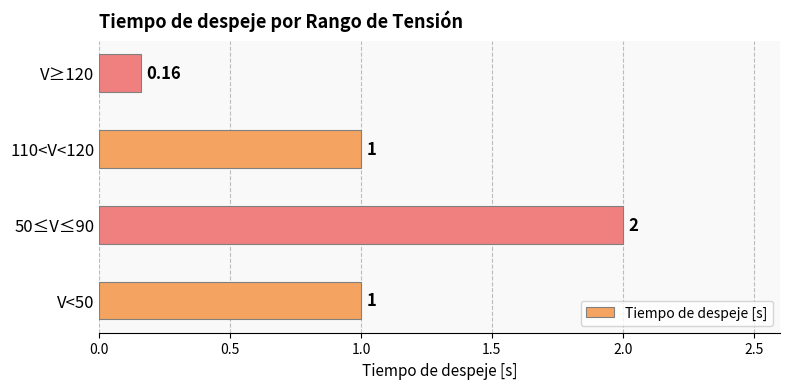

What is the sum of the values at 50≤V≤90 and V<50?

3.0